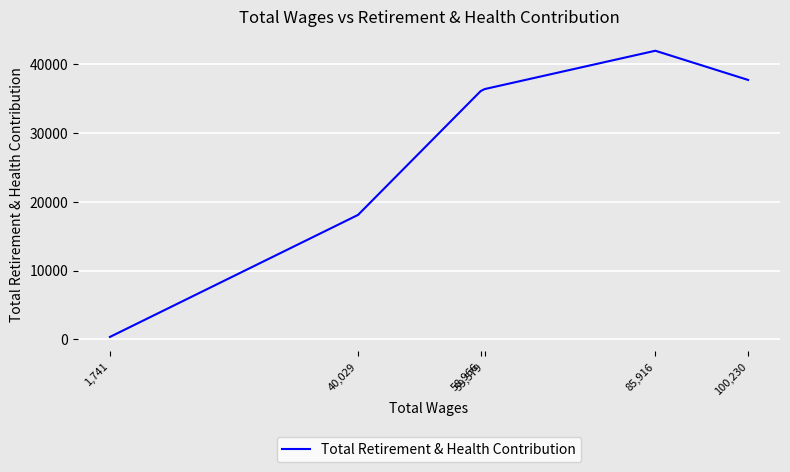

Where is the first local maximum?

85,916